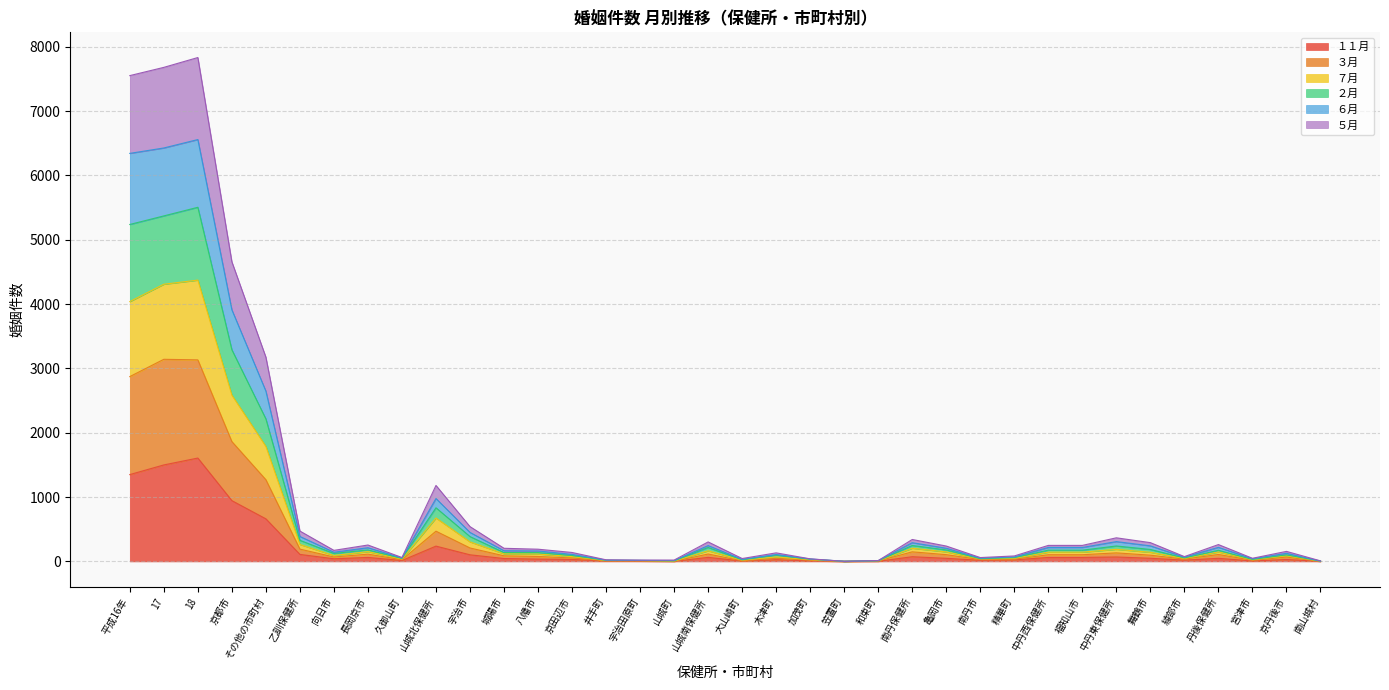

Rank the series at 亀岡市 from lowest to highest value.

１１月, ３月, ５月, ７月, ２月, ６月